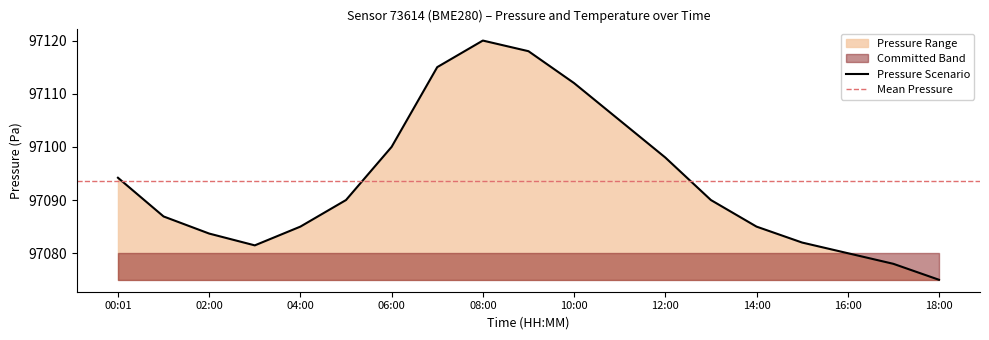

Which label corresponds to the largest value in the chart?

08:00